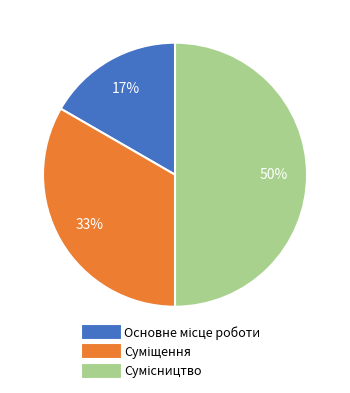

How many segments does this pie chart have?

3